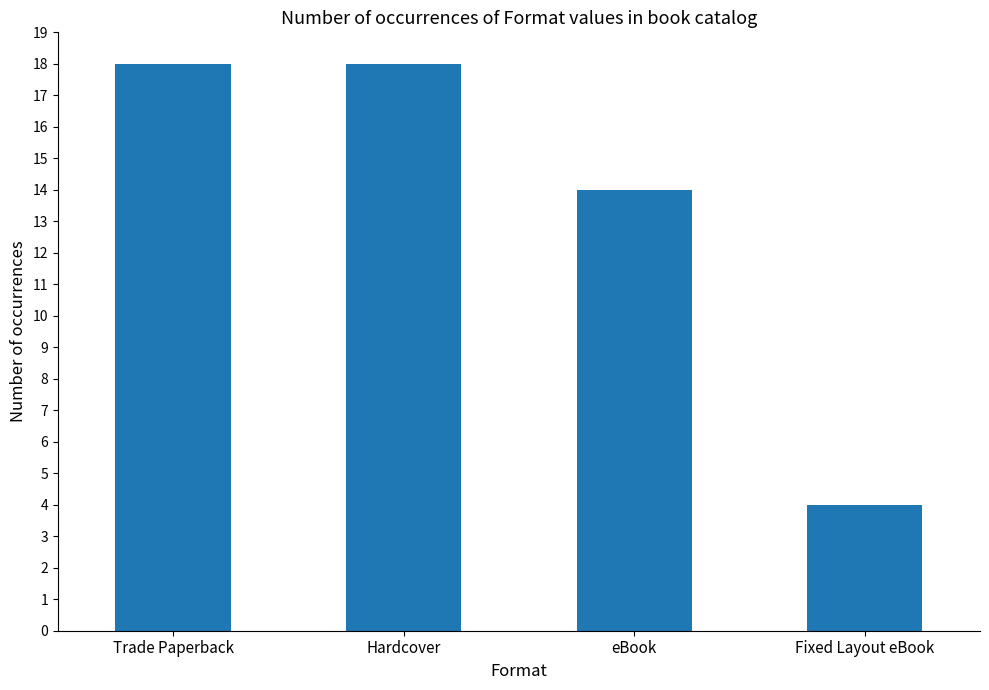

What is the value of the 3rd bar from the left?

14